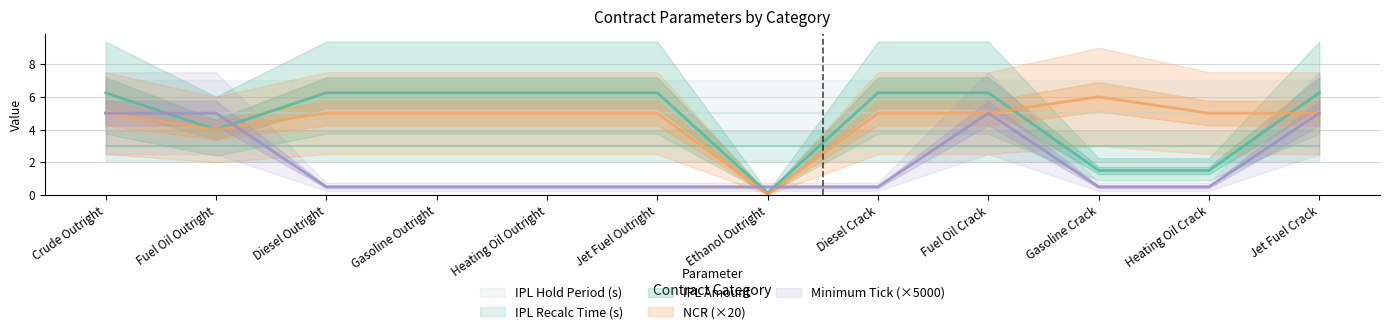

Is the value of NCR at Heating Oil Crack greater than the value of Minimum Tick at Crude Outright?

No